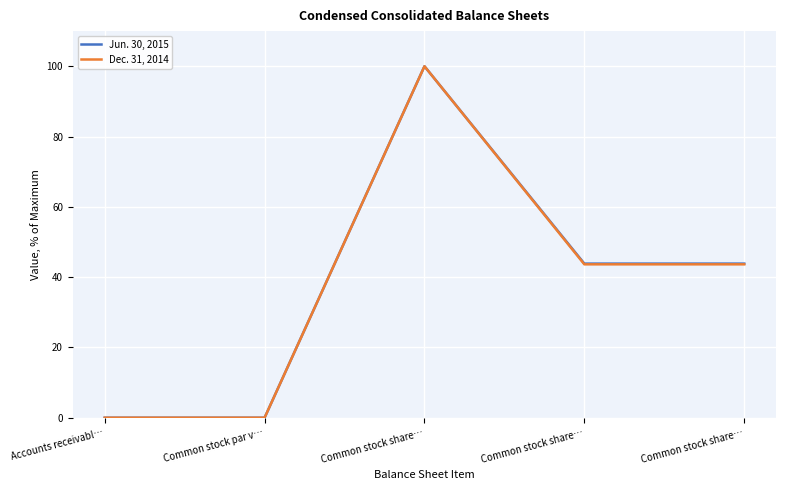

How many lines are shown in the chart?

2